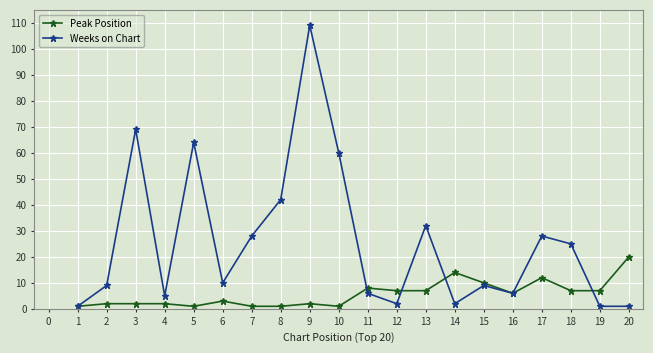

Between 3 and 10, which series saw the biggest shift?

Weeks on Chart